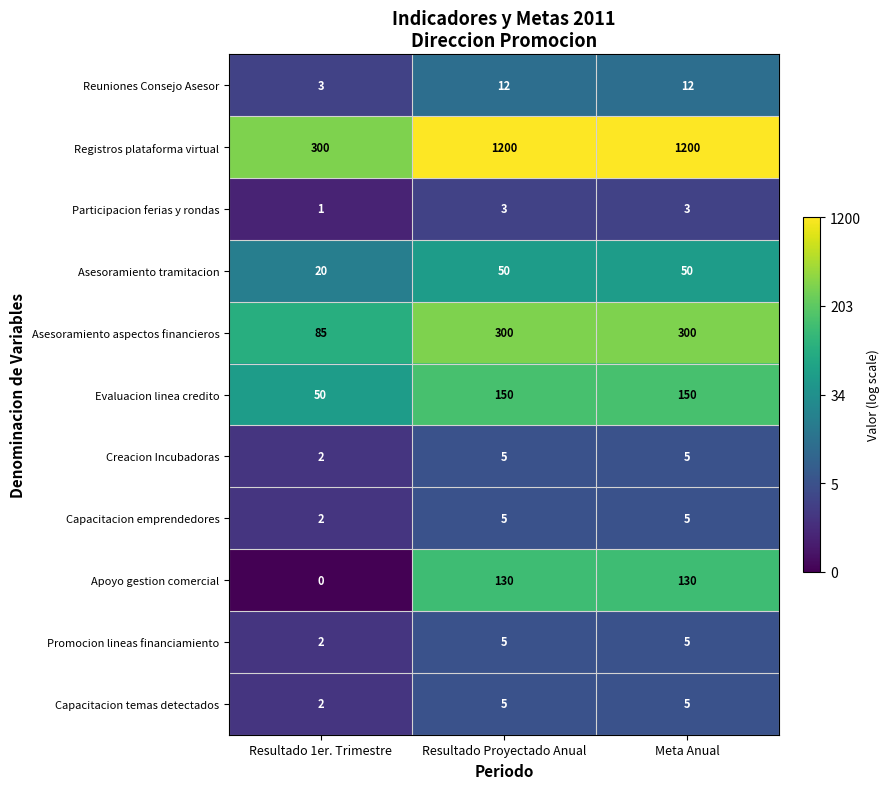

Is the value of Registros plataforma virtual at Resultado 1er. Trimestre greater than the value of Reuniones Consejo Asesor at Meta Anual?

Yes